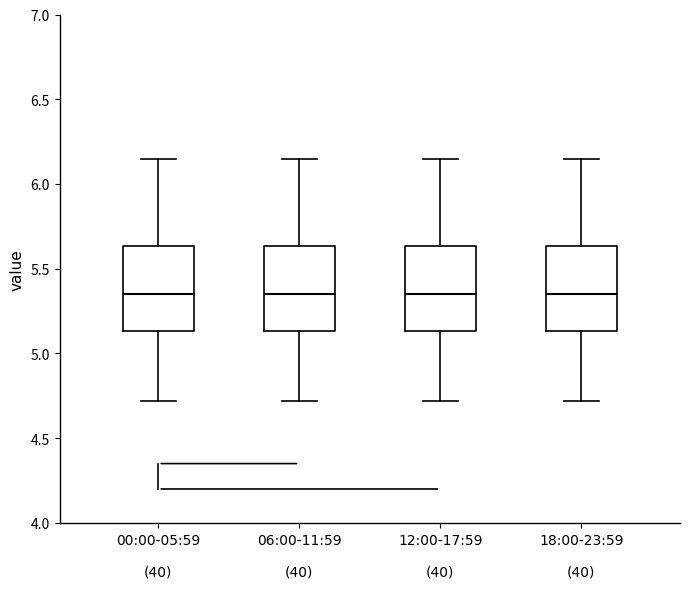

Reading left to right, read every box against the y-axis: the position of its median line, the range the box covers, and the ends of its whiskers. The values are not printed on the chart, so give them approximately, as read against the axis.

00:00-05:59 (40): median 5.35, box 5.15 to 5.65, whiskers 4.70 to 6.15
06:00-11:59 (40): median 5.35, box 5.15 to 5.65, whiskers 4.70 to 6.15
12:00-17:59 (40): median 5.35, box 5.15 to 5.65, whiskers 4.70 to 6.15
18:00-23:59 (40): median 5.35, box 5.15 to 5.65, whiskers 4.70 to 6.15